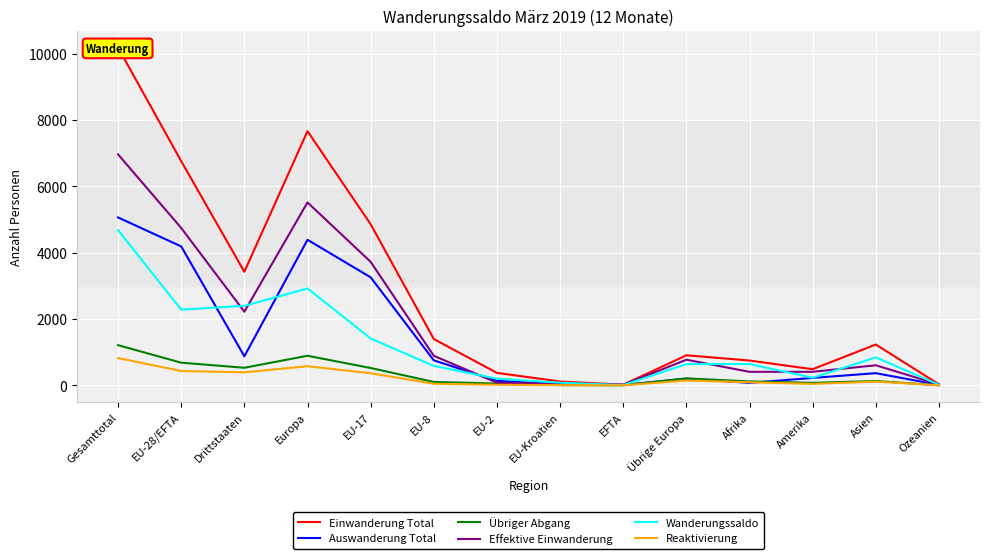

Which series has the largest total across all categories?

Einwanderung Total